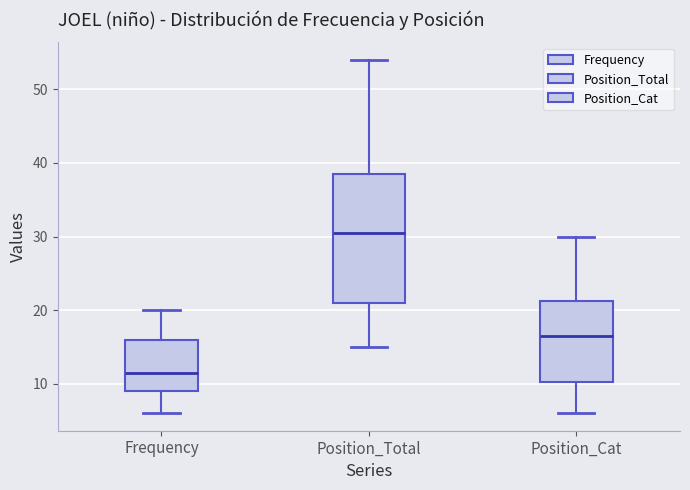

Where is the lower edge of the box for Position_Cat on the y-axis? The values are not printed on the chart, so give them approximately, as read against the axis.

10